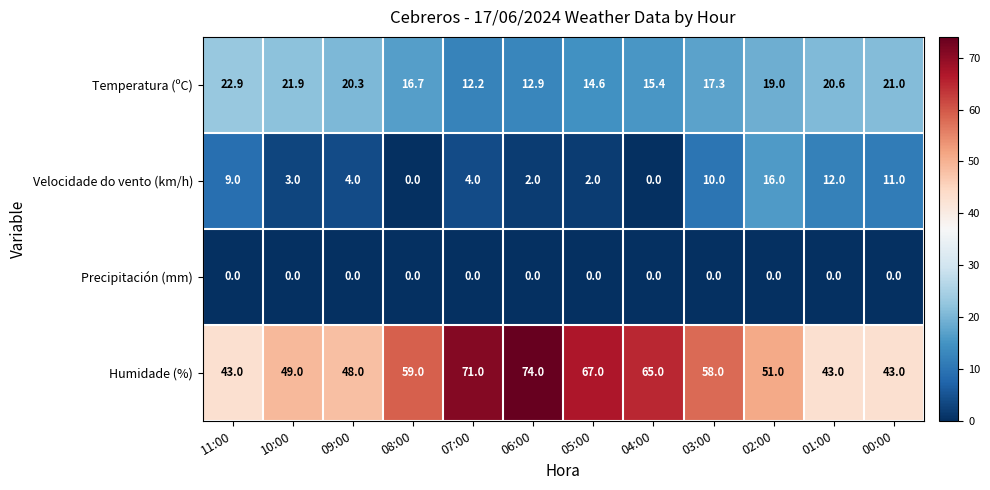

Where is Velocidade do vento (km/h) nearest to the value 8?

11:00